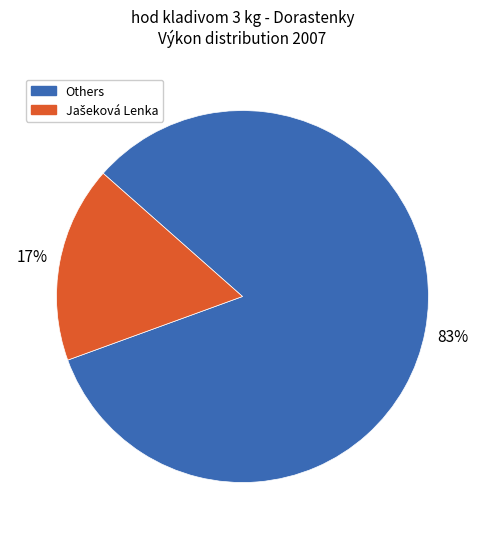

Which category has the biggest portion of the pie?

Others